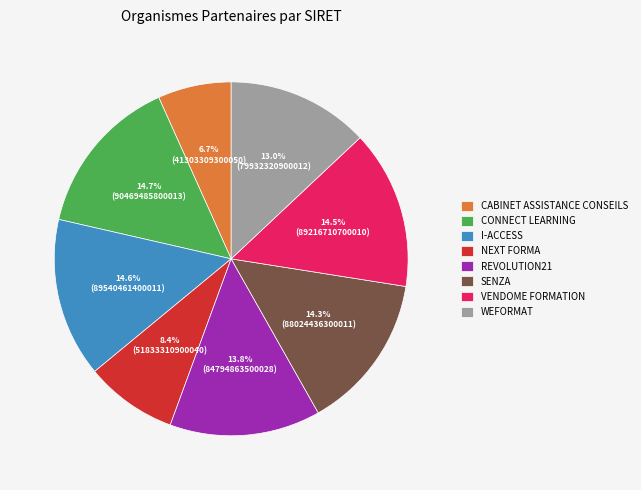

Which category has the smallest portion of the pie?

CABINET ASSISTANCE CONSEILS